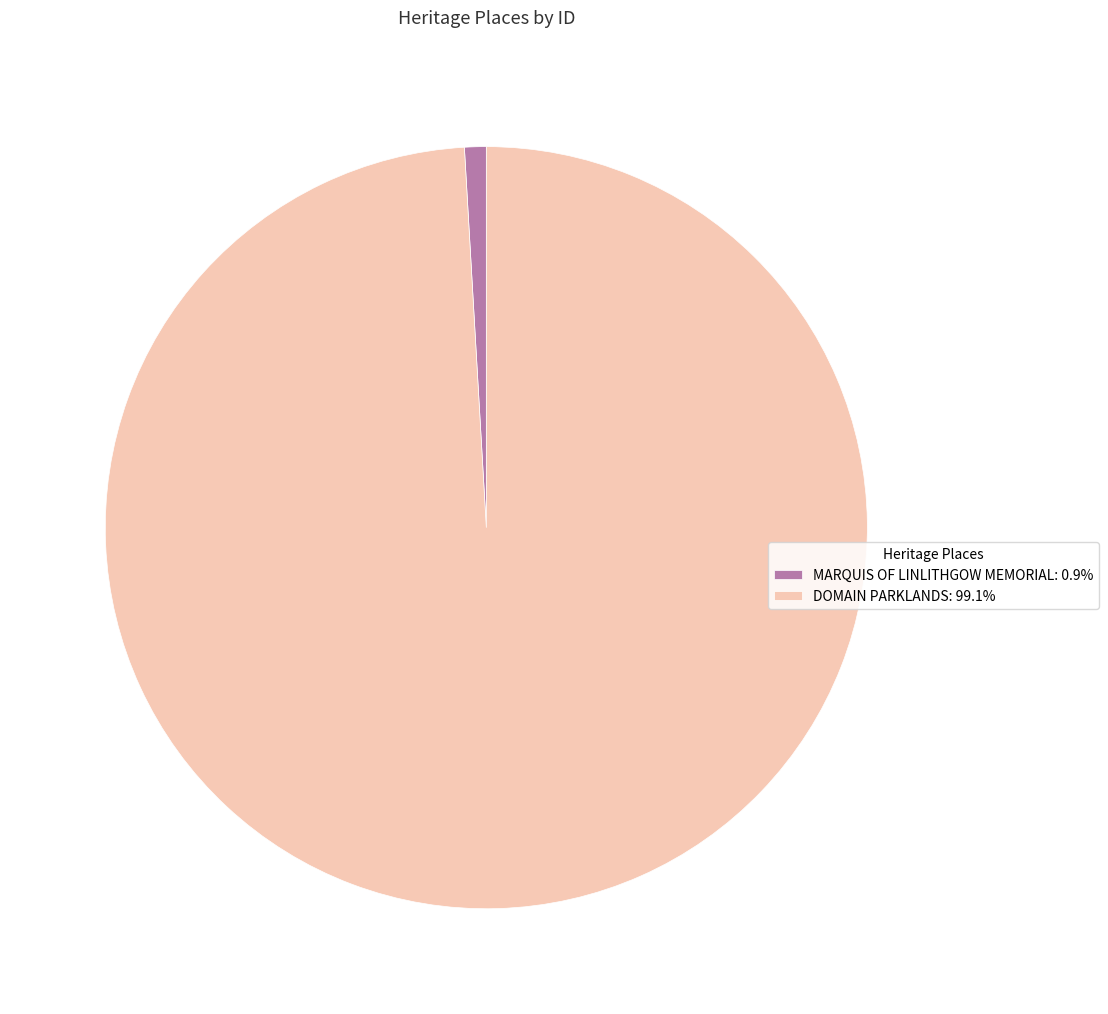

What is the largest slice in the pie chart?

DOMAIN PARKLANDS